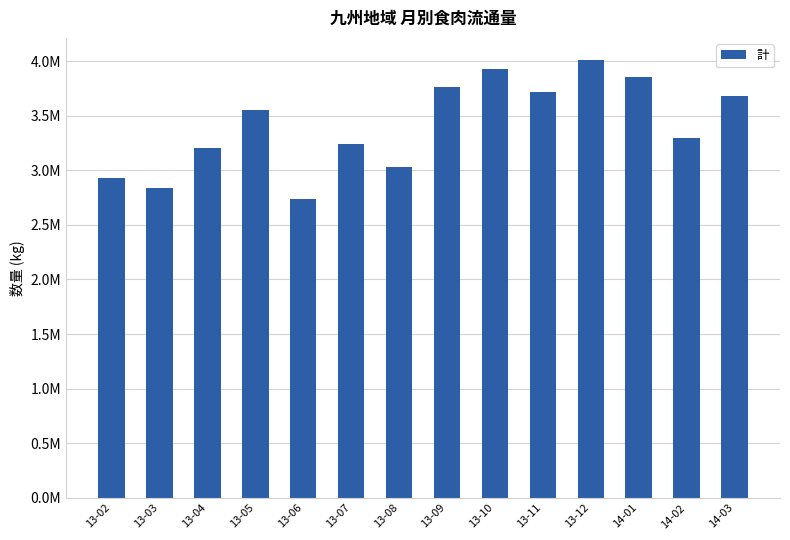

Are the bars horizontal?

No